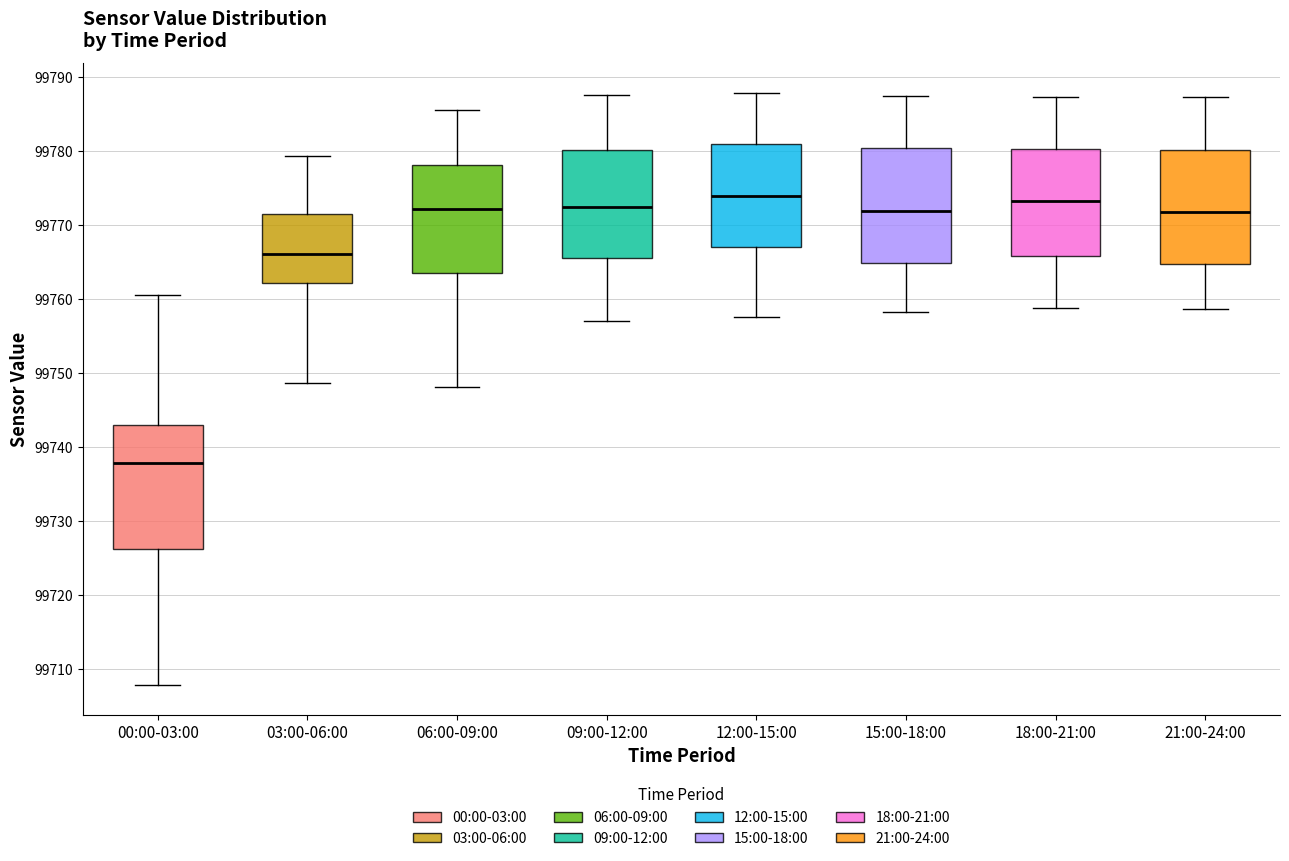

Which box's median line is the lowest?

00:00-03:00